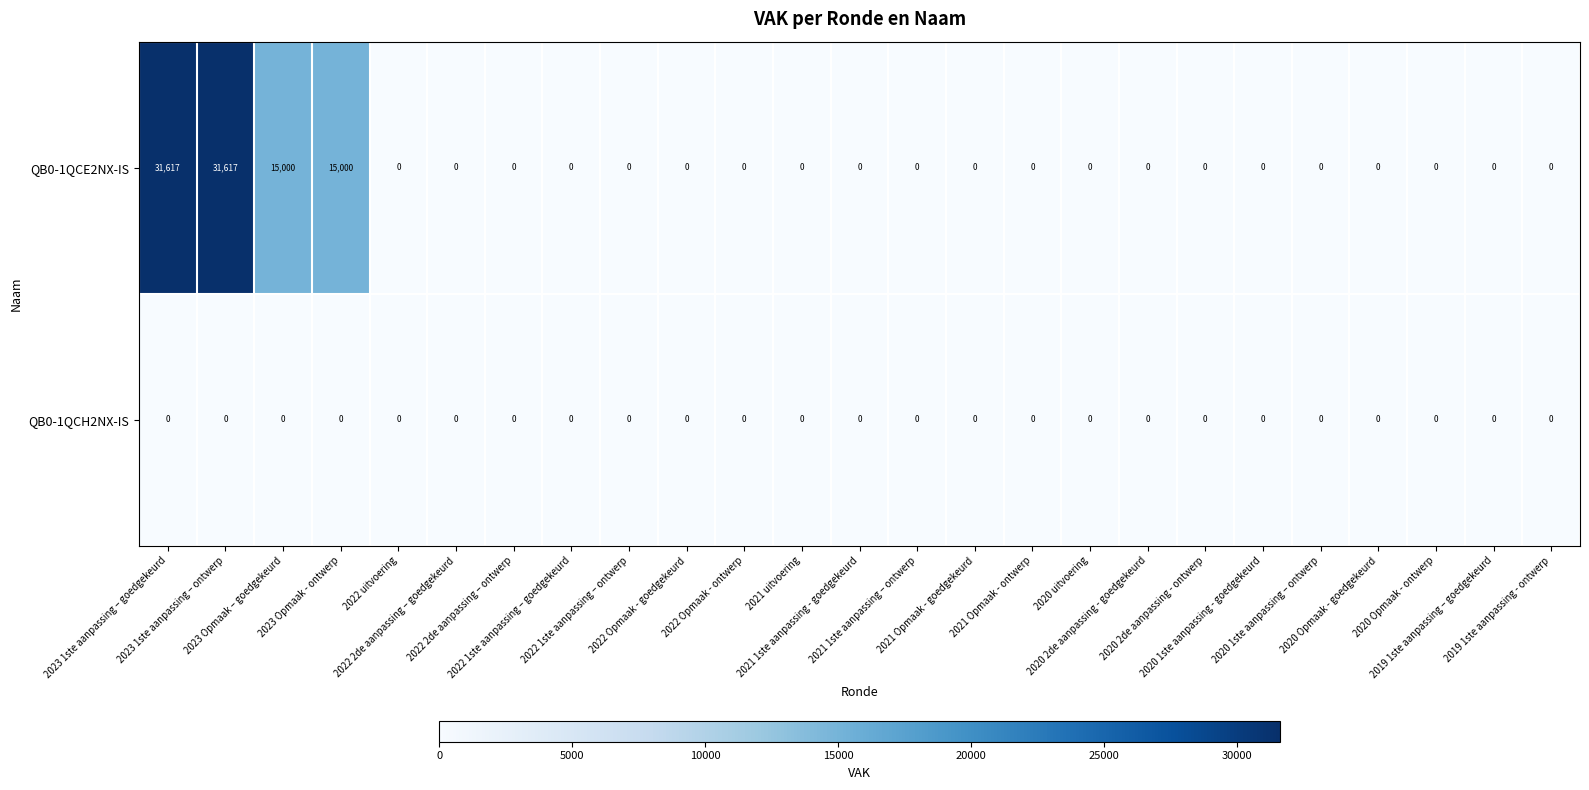

What is the maximum value shown in the chart?

31617